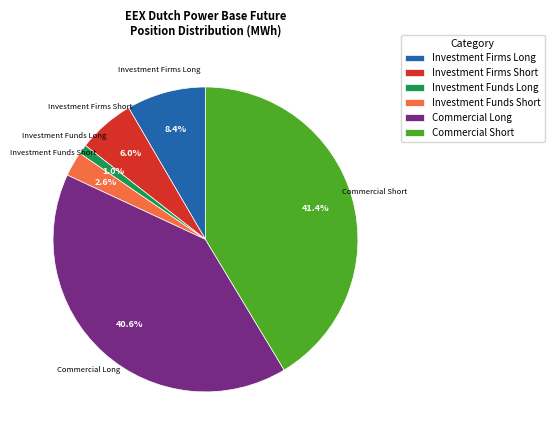

What is the largest slice in the pie chart?

Commercial Short